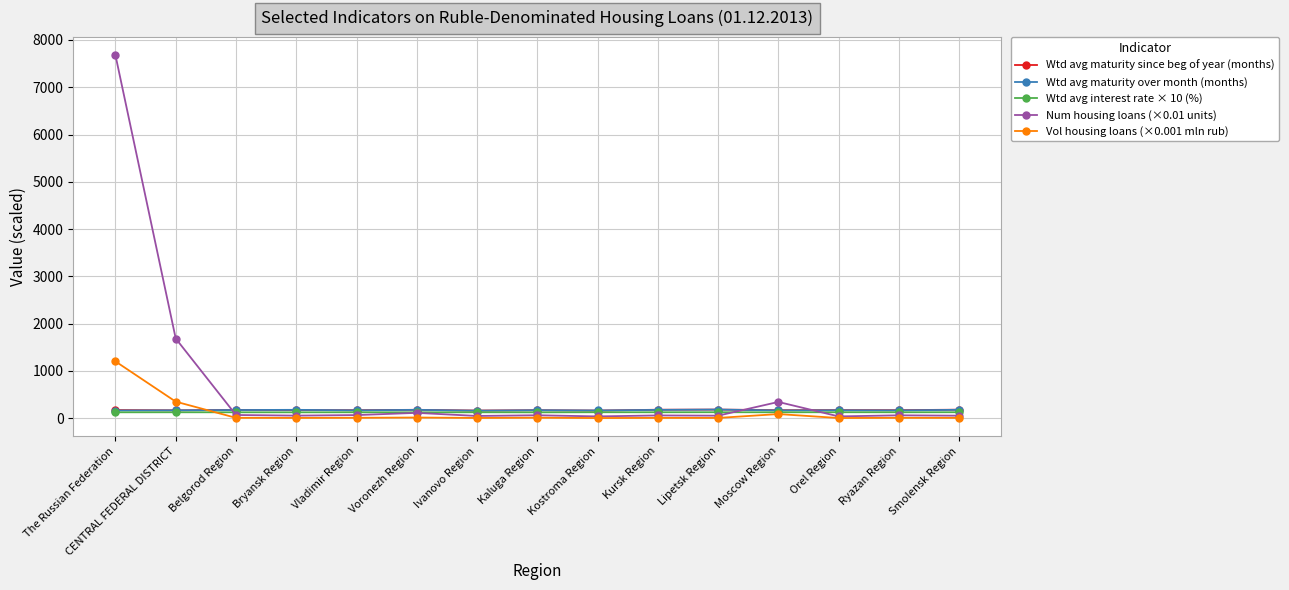

In Wtd avg maturity since beg of year (months), how many points are lower than both neighbors (excluding endpoints)?

6